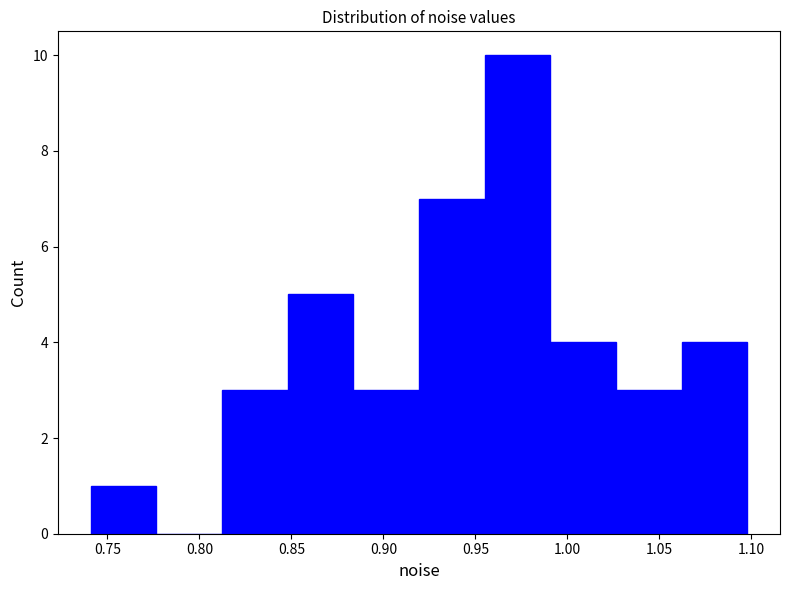

Reading left to right, list every bar in this chart as the range it spans on the x-axis followed by its height. Neither the bar edges nor the heights are printed on the chart, so give them approximately, as read against the axes.

0.740 to 0.775: 1
0.775 to 0.810: 0
0.810 to 0.850: 3
0.850 to 0.885: 5
0.885 to 0.920: 3
0.920 to 0.955: 7
0.955 to 0.990: 10
0.990 to 1.025: 4
1.025 to 1.060: 3
1.060 to 1.100: 4